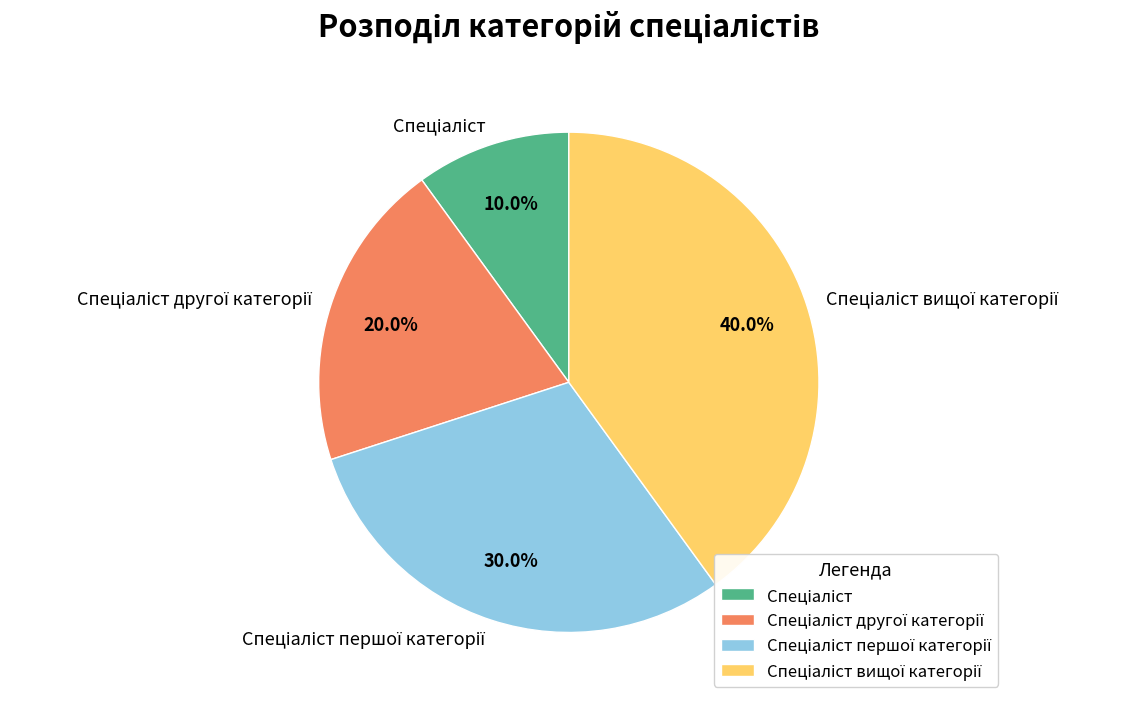

Does any single category account for the majority?

No